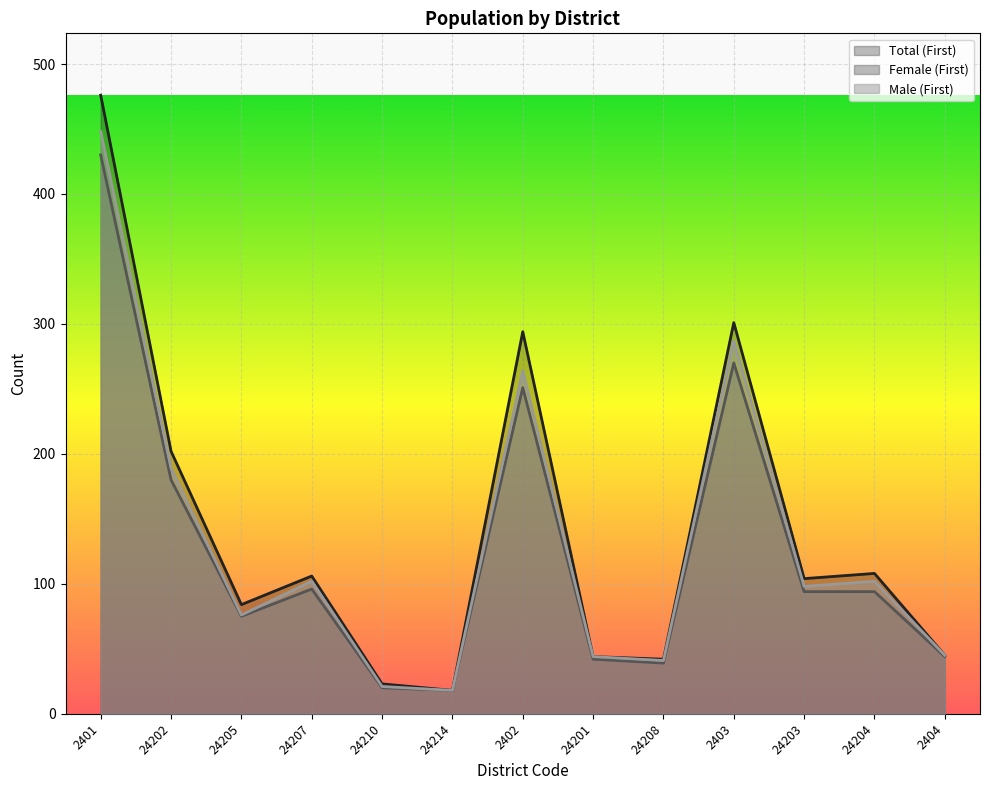

At which label is Total (First) closest to 247?

24202